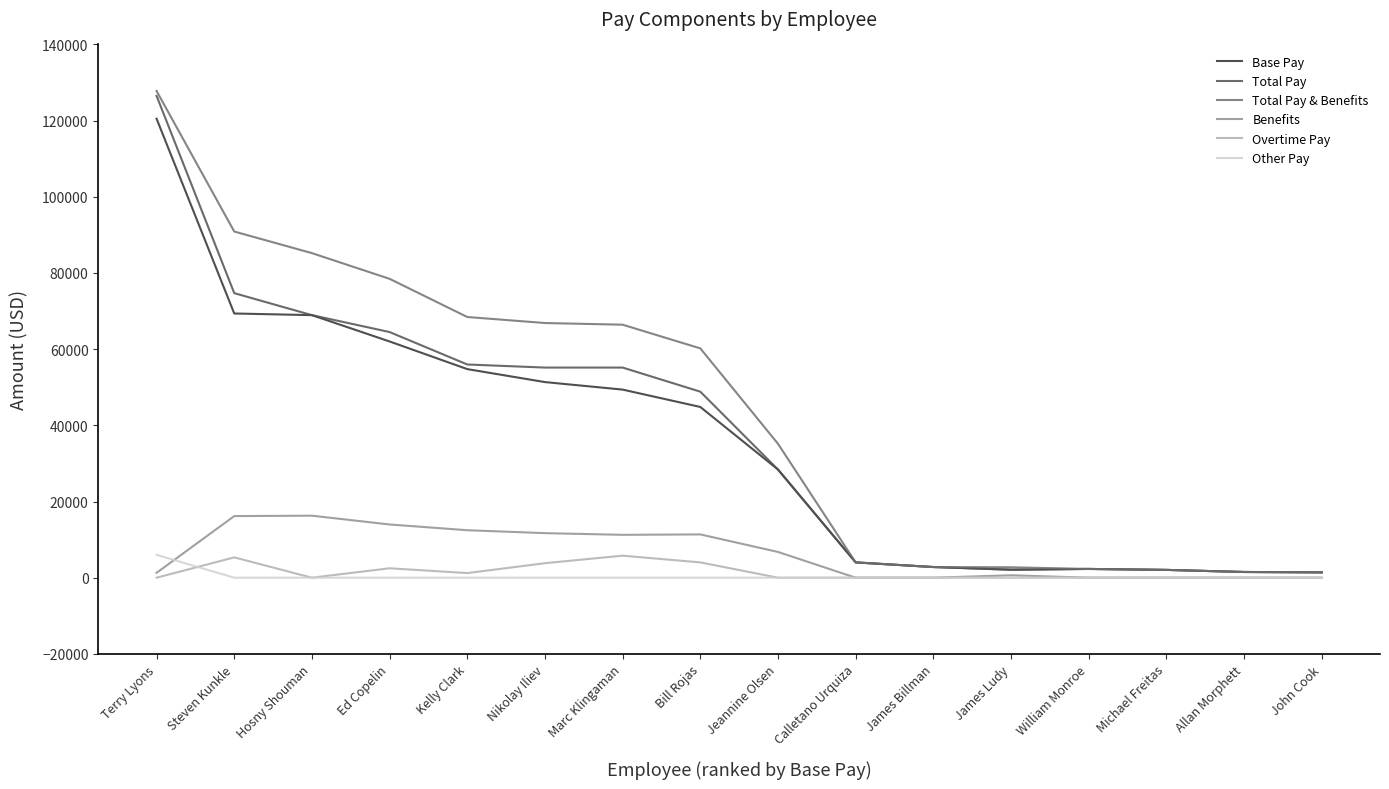

What is the highest value of the Total Pay & Benefits series?

127787.8